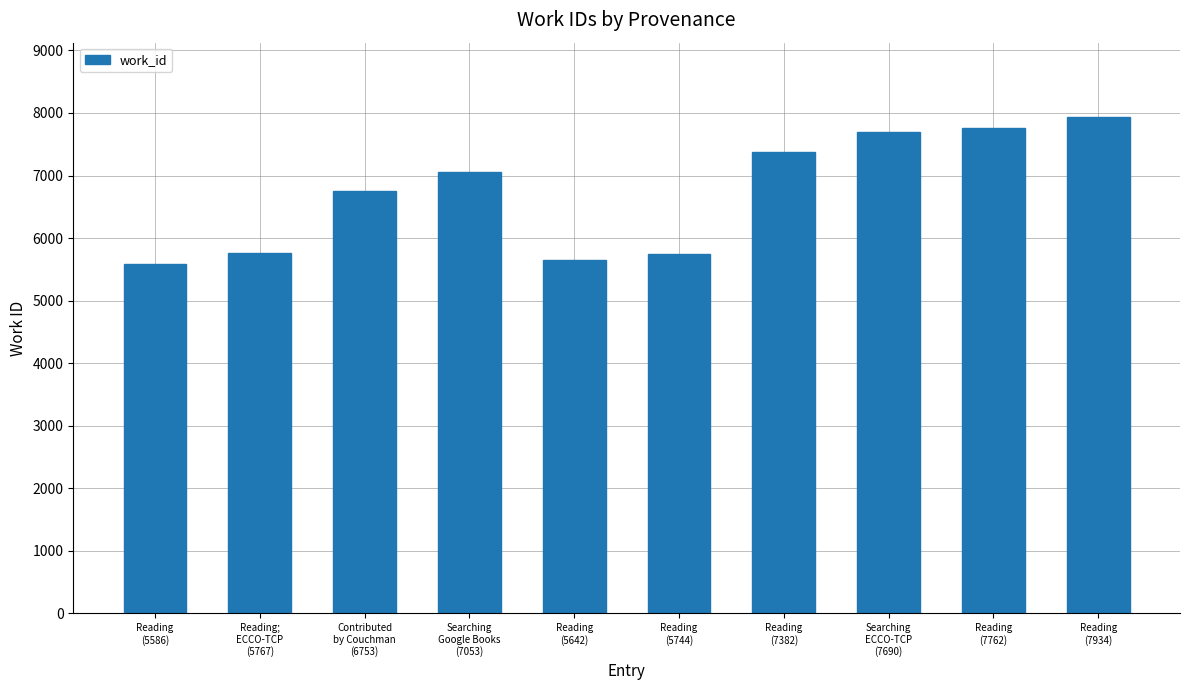

Where is the data nearest to the value 6760?

Contributed
by Couchman
(6753)